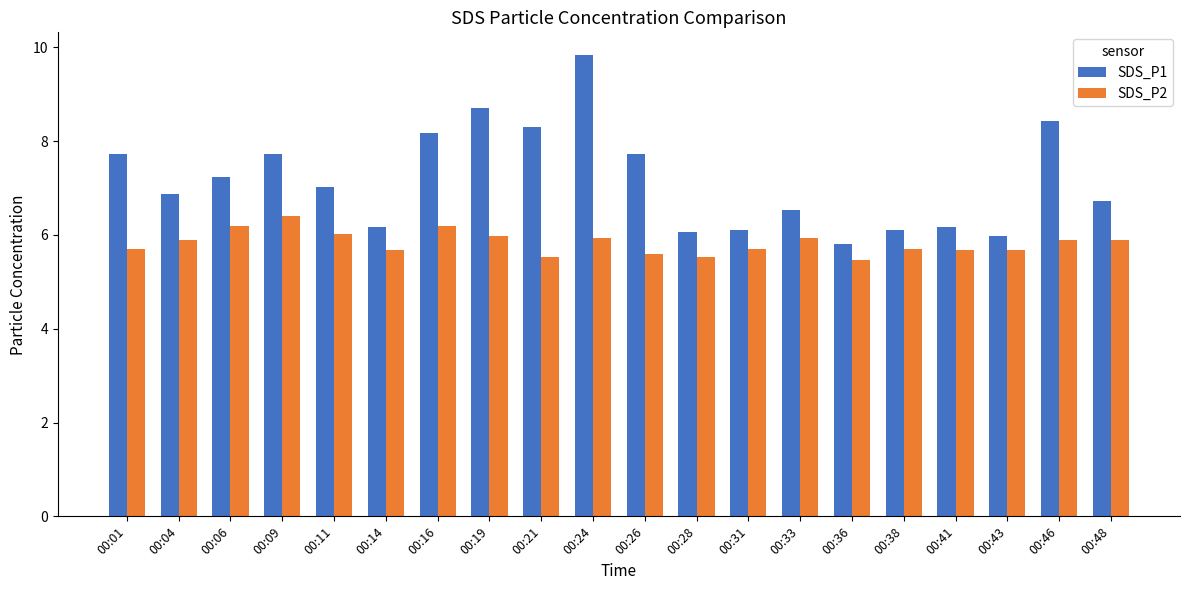

The value of SDS_P1 at 00:11 is 7.0. True or false?

True